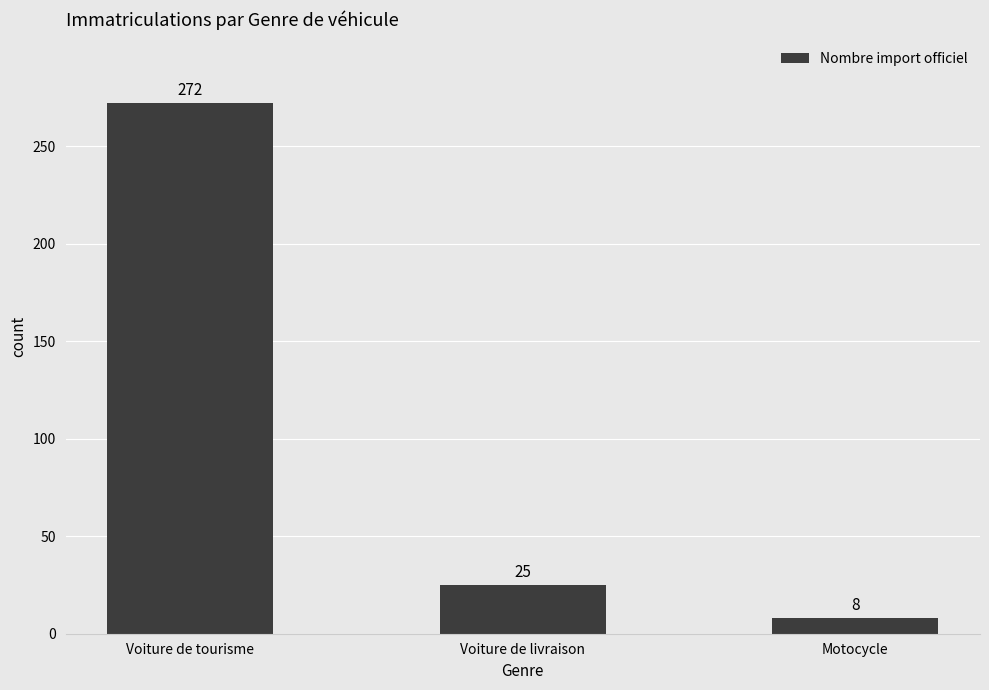

What is the change in value from Voiture de tourisme to Voiture de livraison?

-247